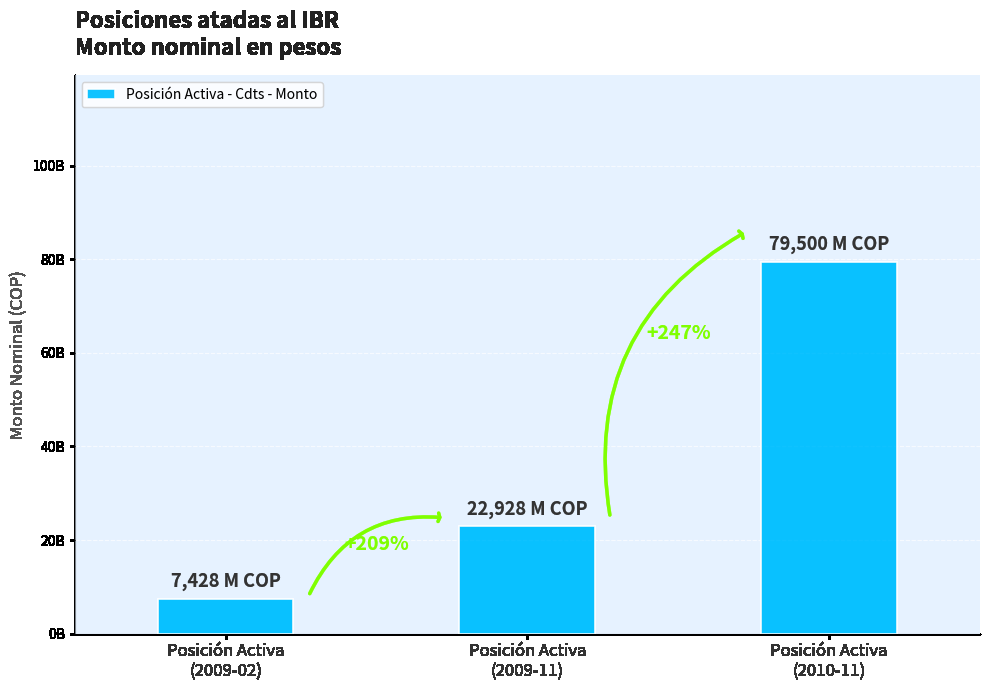

Count the number of values greater than 22928500000.

1